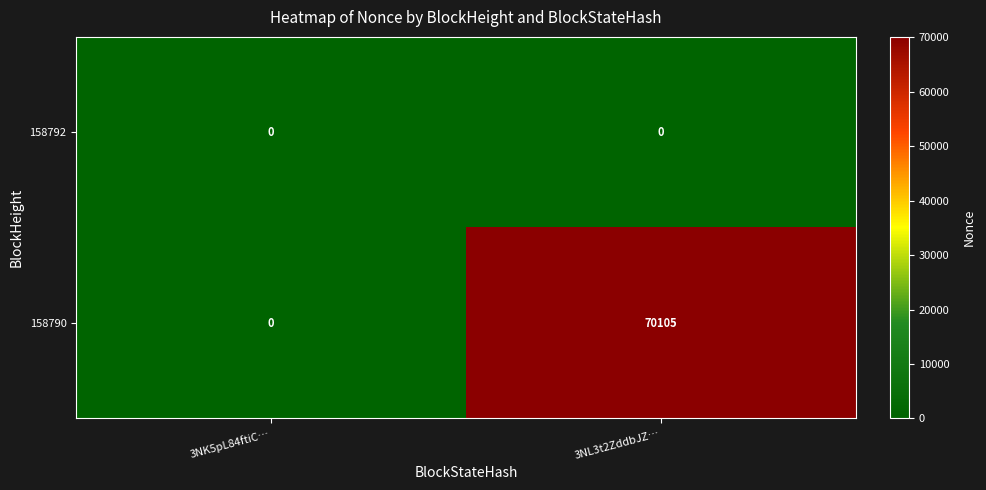

Reading left to right, what are all the values shown in this chart?

158792: 3NK5pL84ftiC…=0	3NL3t2ZddbJZ…=0
158790: 3NK5pL84ftiC…=0	3NL3t2ZddbJZ…=70105